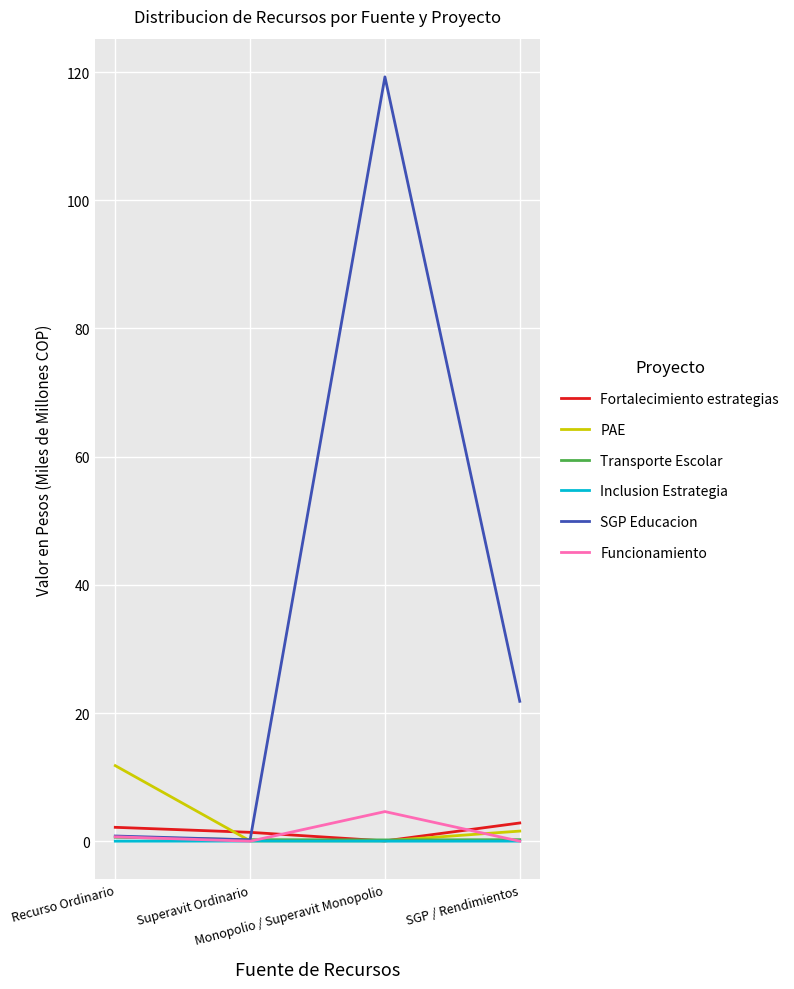

Does the chart display data point markers on the line(s)?

No